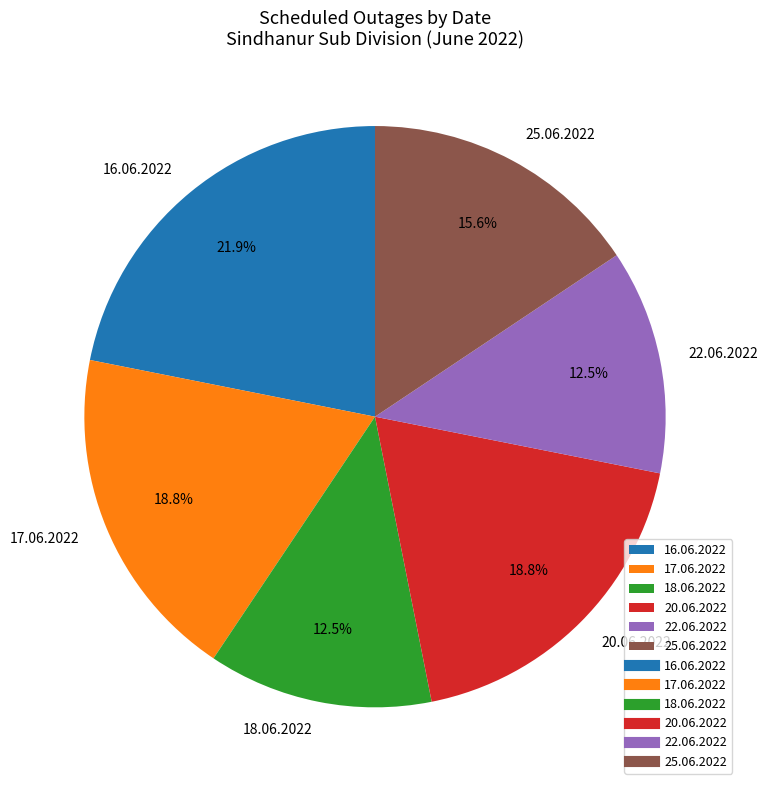

Count the number of slices in the pie.

6